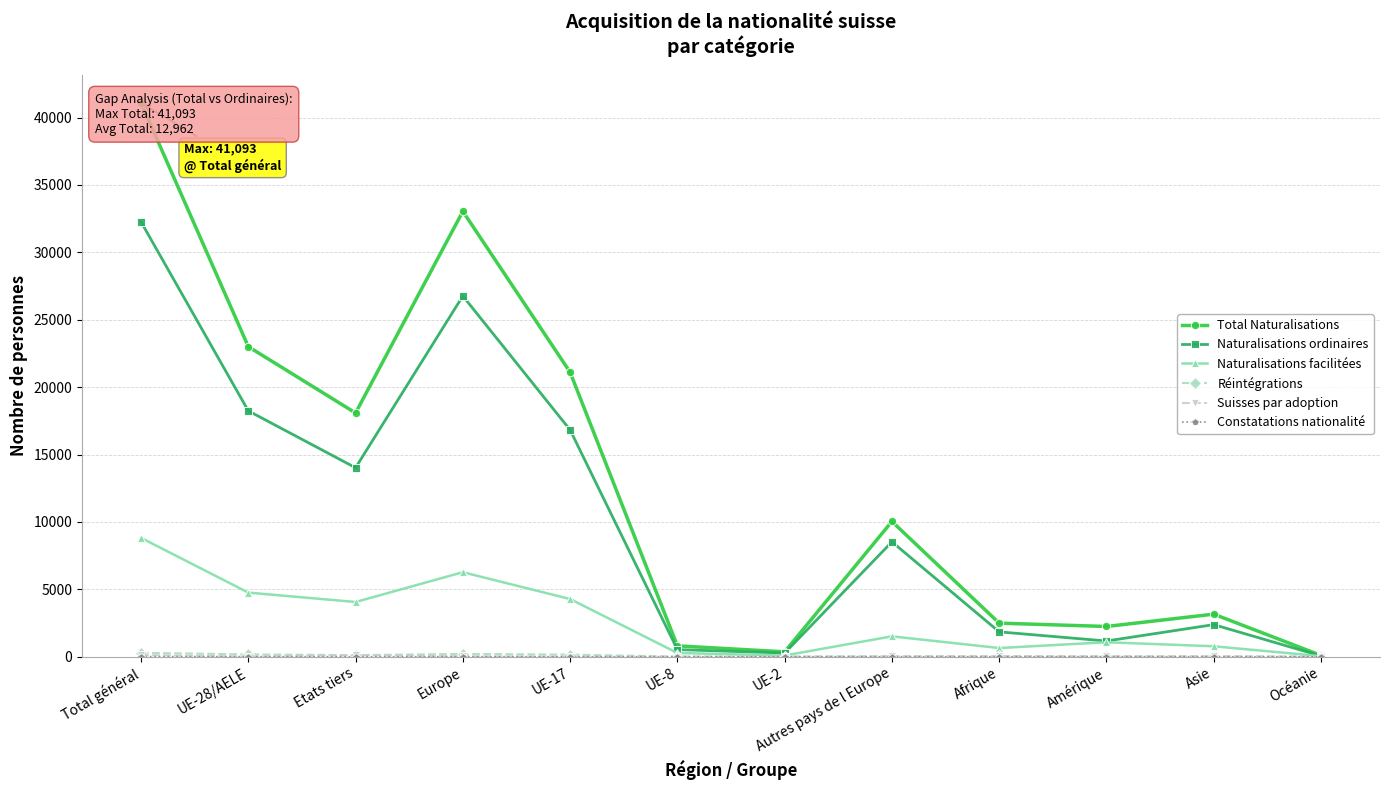

At which category does Naturalisations facilitées reach its first local valley?

Etats tiers